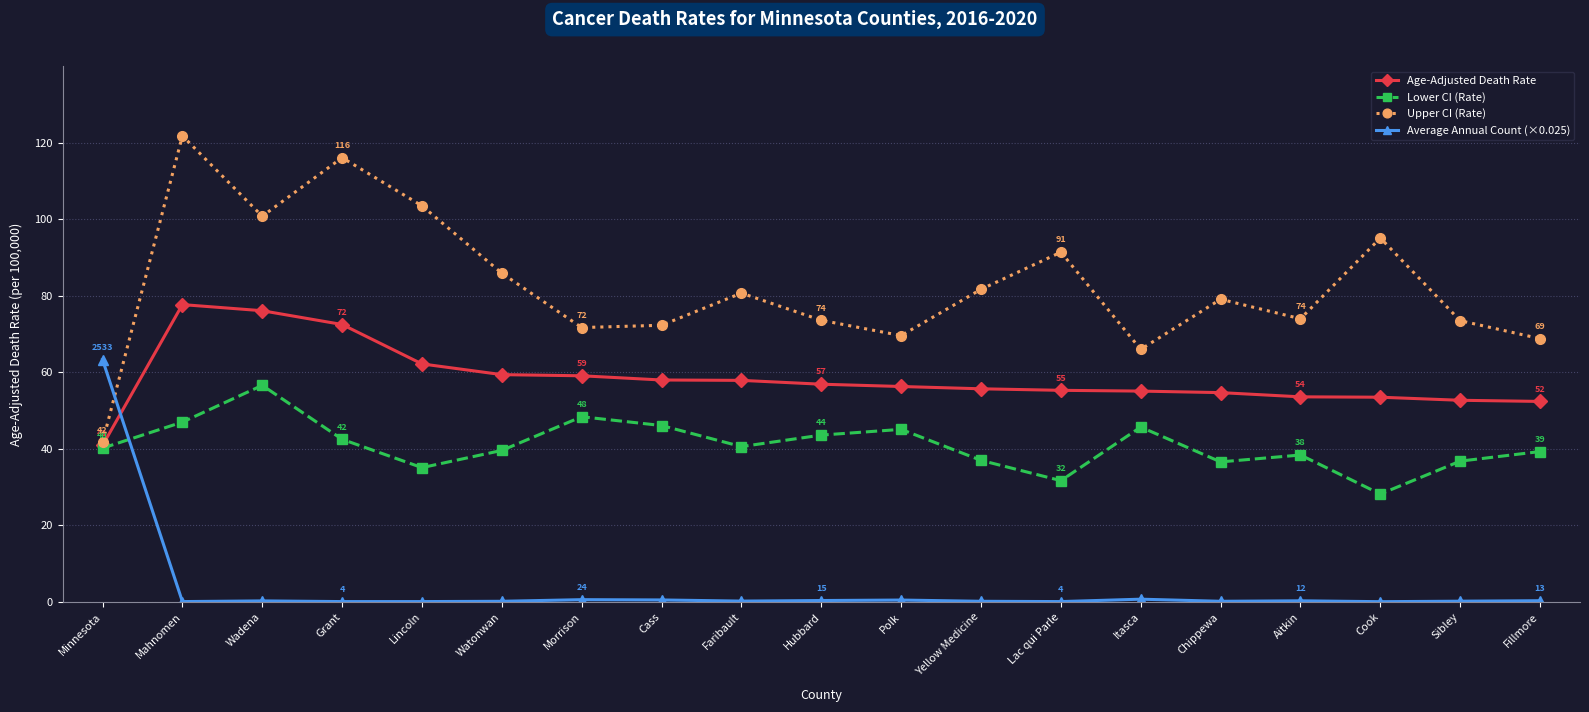

What position from the right is Mahnomen?

18